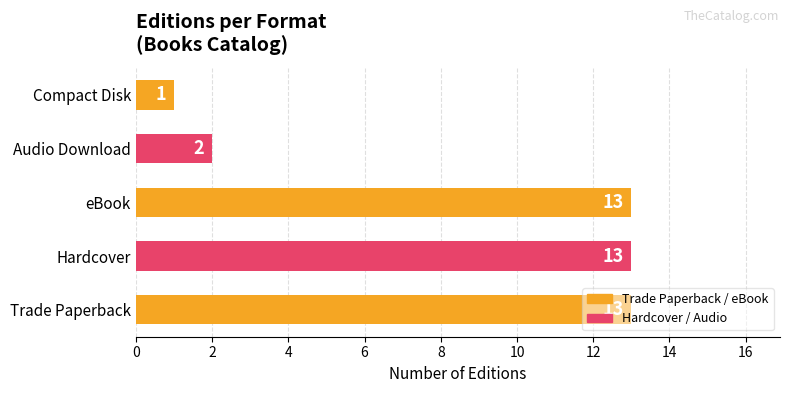

What is the sum of all values?

42